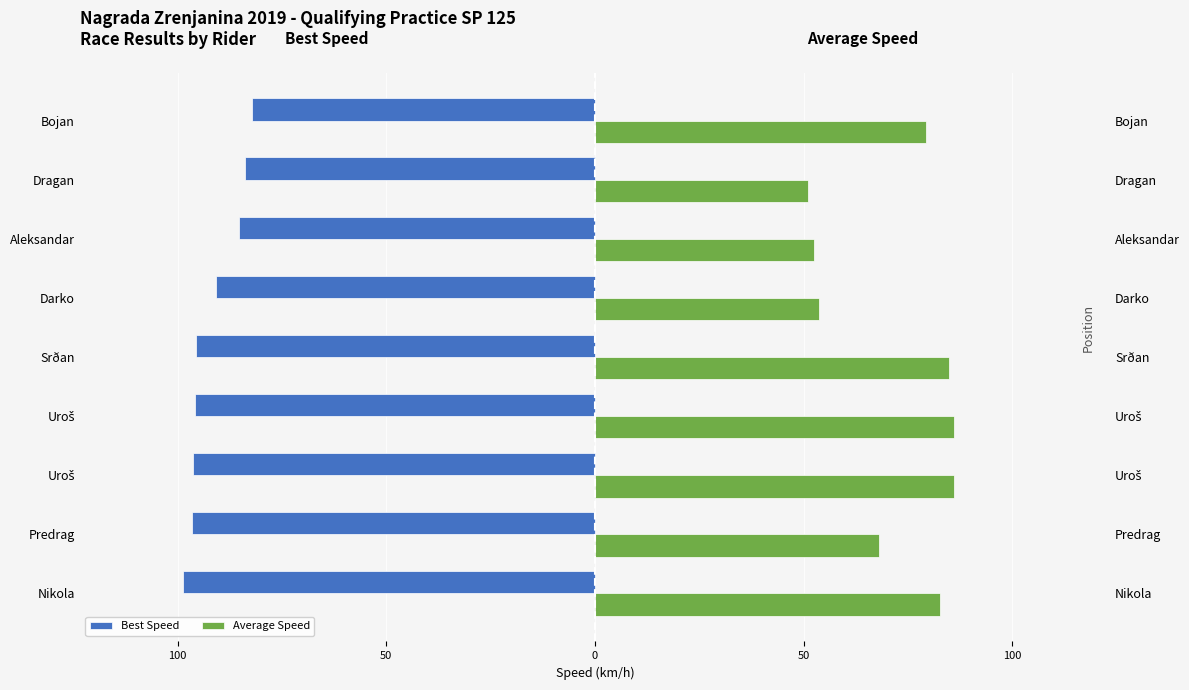

What is the average value of the Average Speed series?

71.6